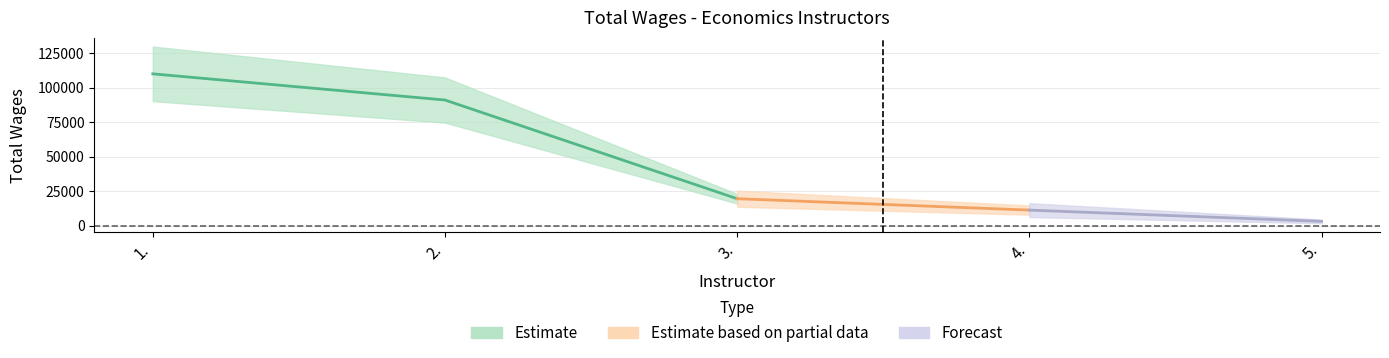

Is it true that the value at 1. is 109969?

True